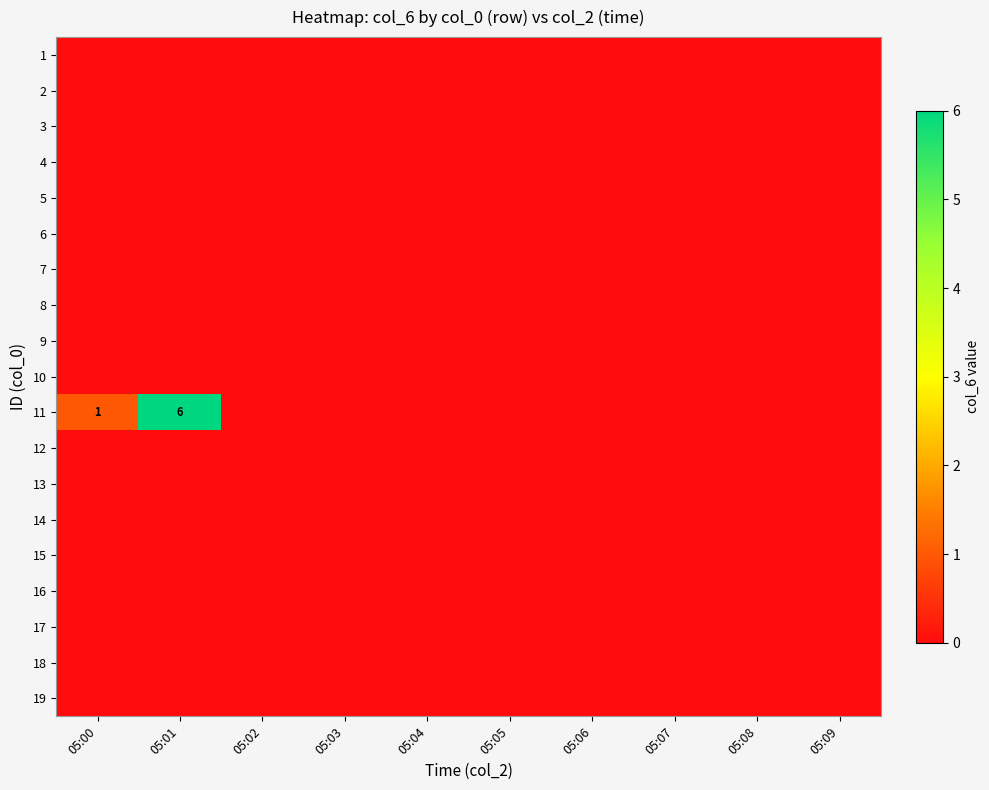

Count the number of data series in this chart.

19